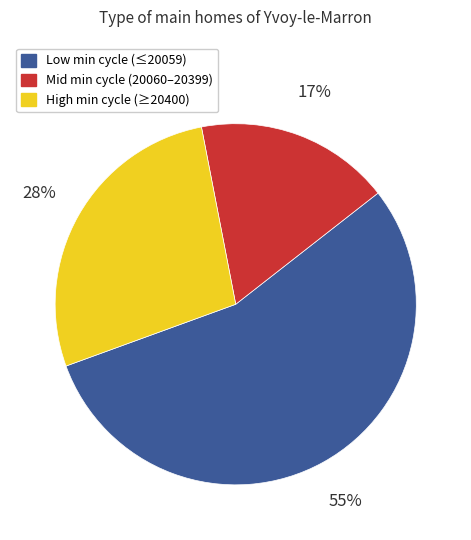

To the nearest percent, what is the difference between the largest and smallest slice percentages?

38%